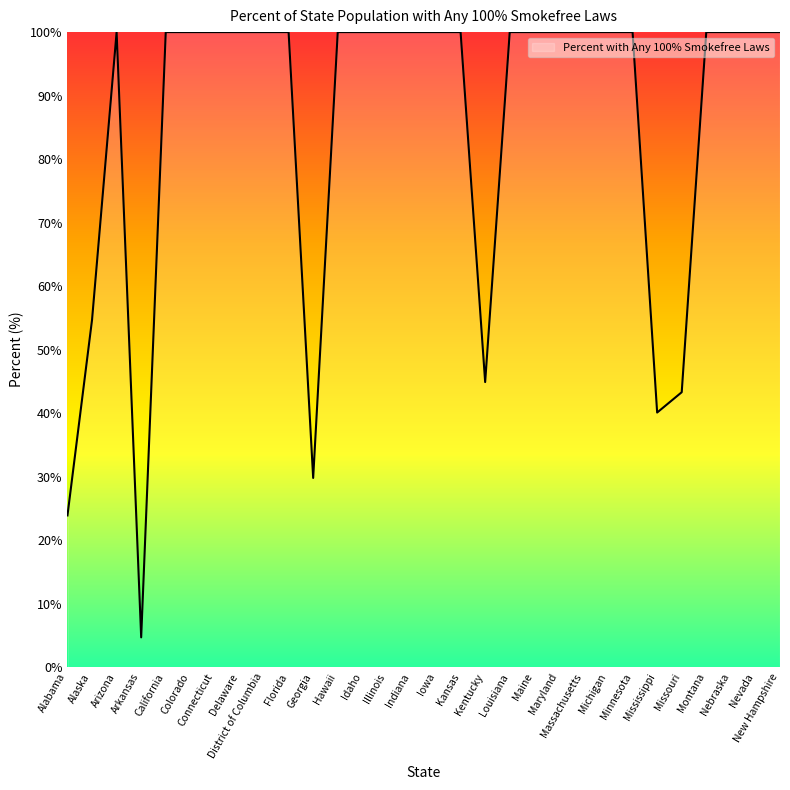

True or false: the data shows 100.0 at Montana.

True